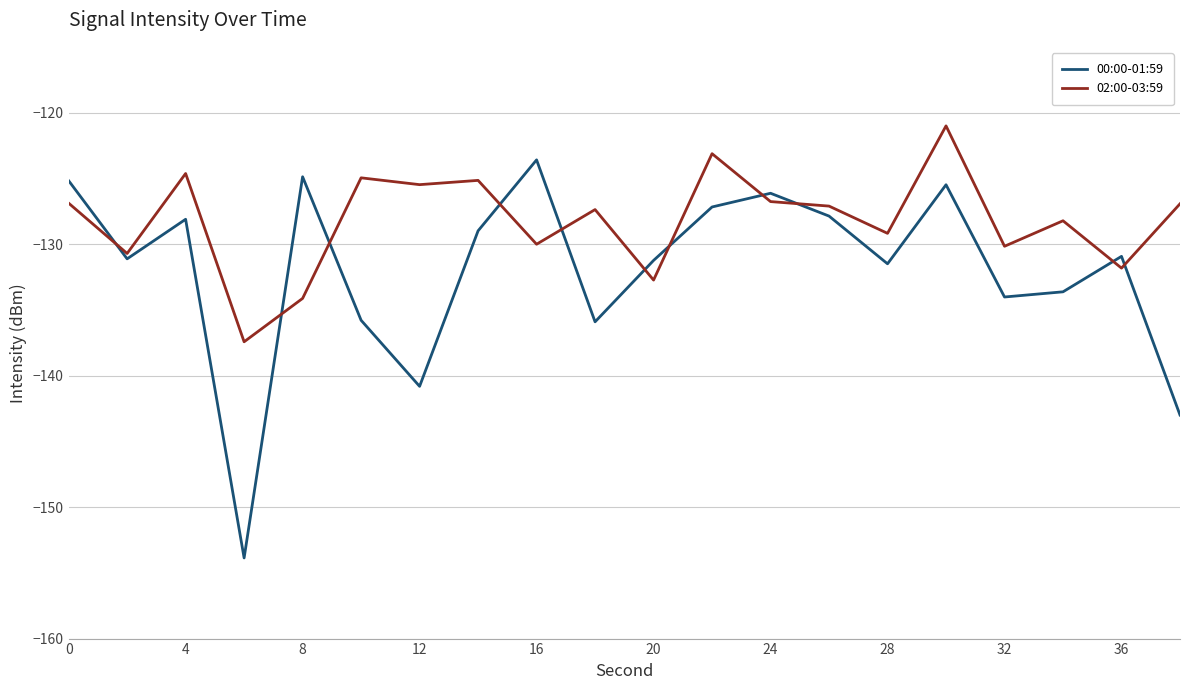

Rank the series by their maximum value, from highest to lowest.

02:00-03:59, 00:00-01:59